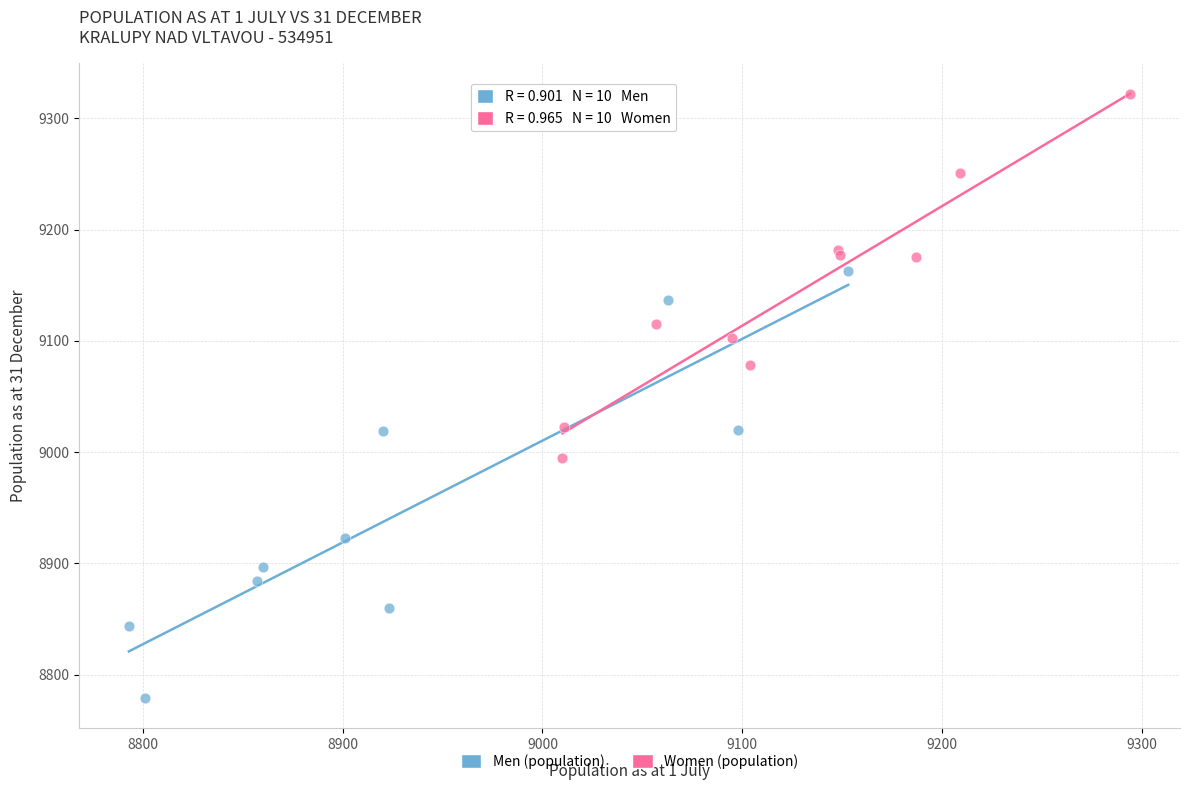

Which series reaches the minimum Y coordinate?

Men (population)